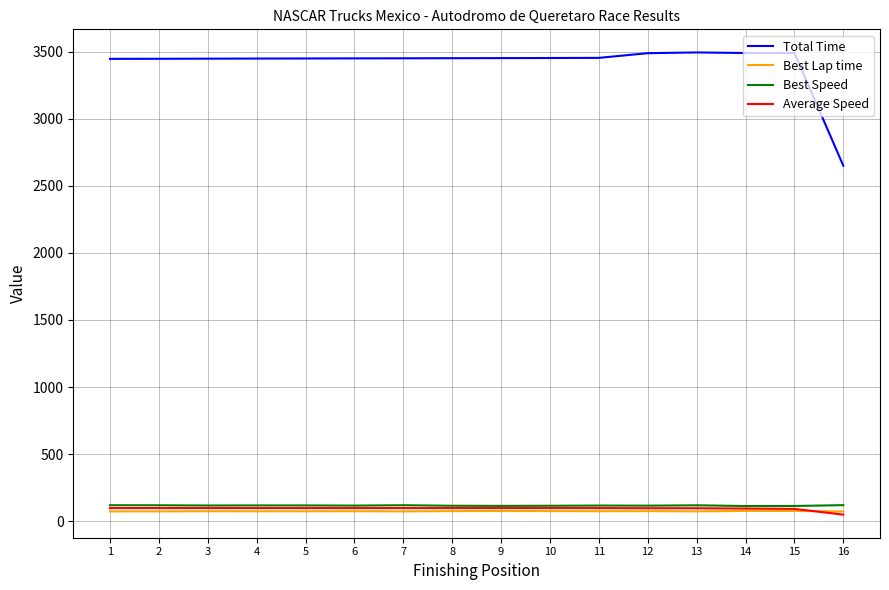

The Best Lap time series shows 72.8 at 2. True or false?

True